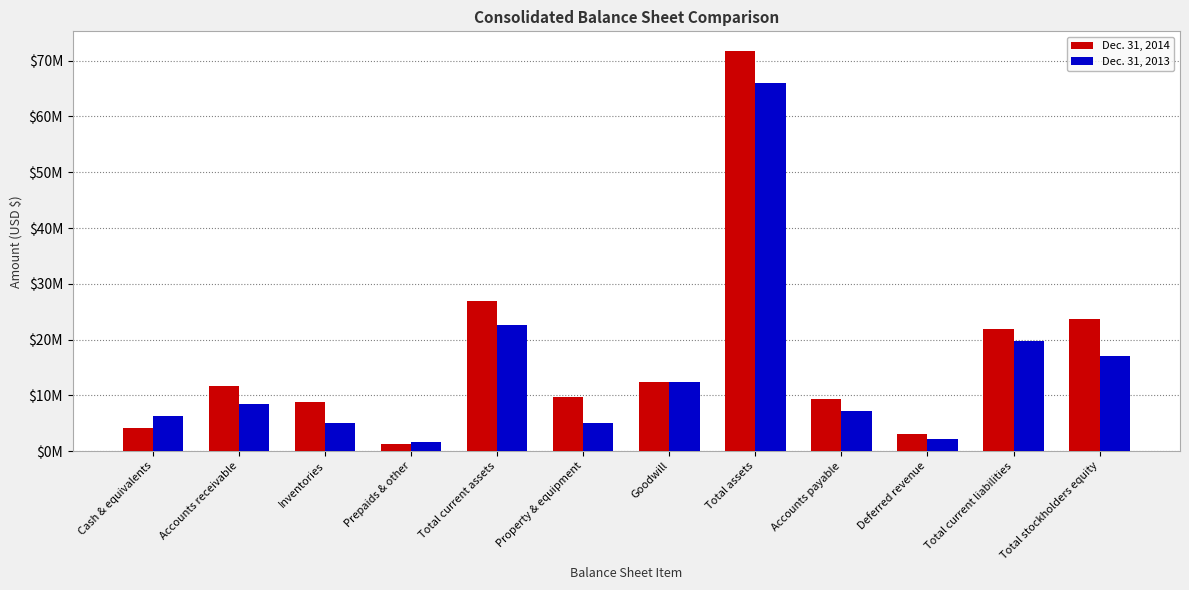

The Dec. 31, 2014 series shows 4103841 at Cash & equivalents. True or false?

True